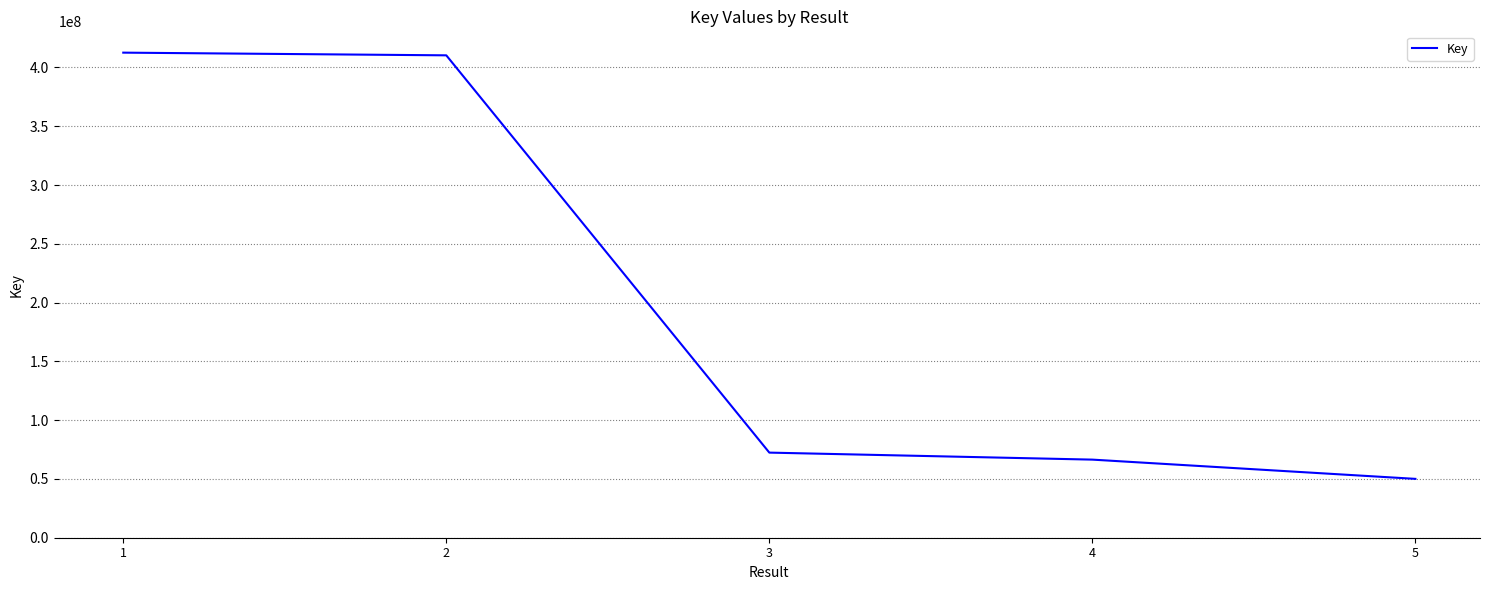

What is the change in value from 4 to 5?

-16365871